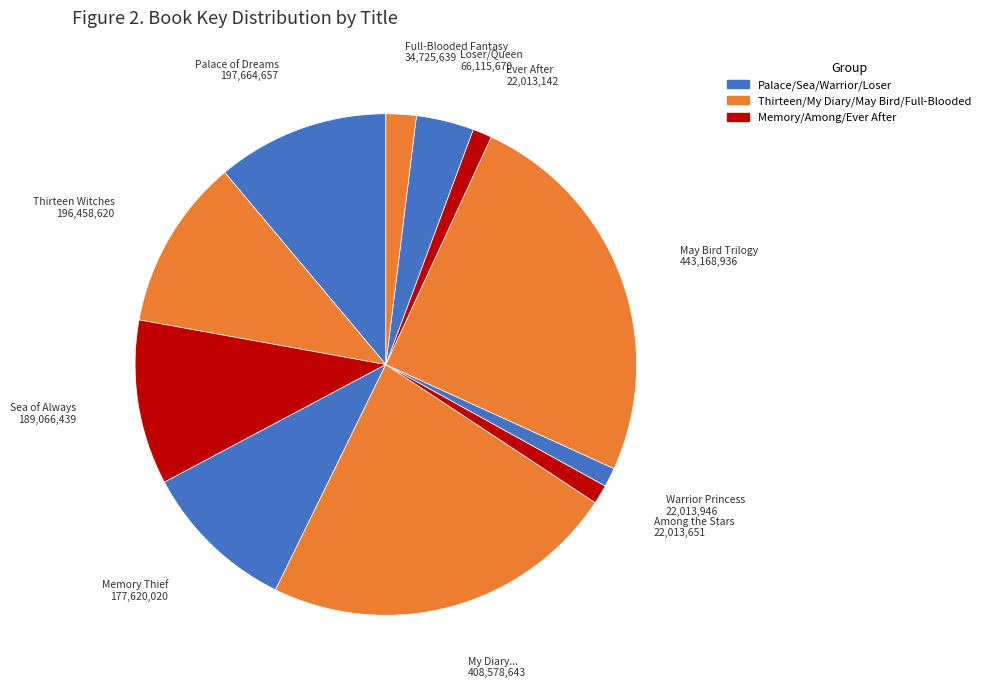

Which category has the biggest portion of the pie?

May Bird Trilogy